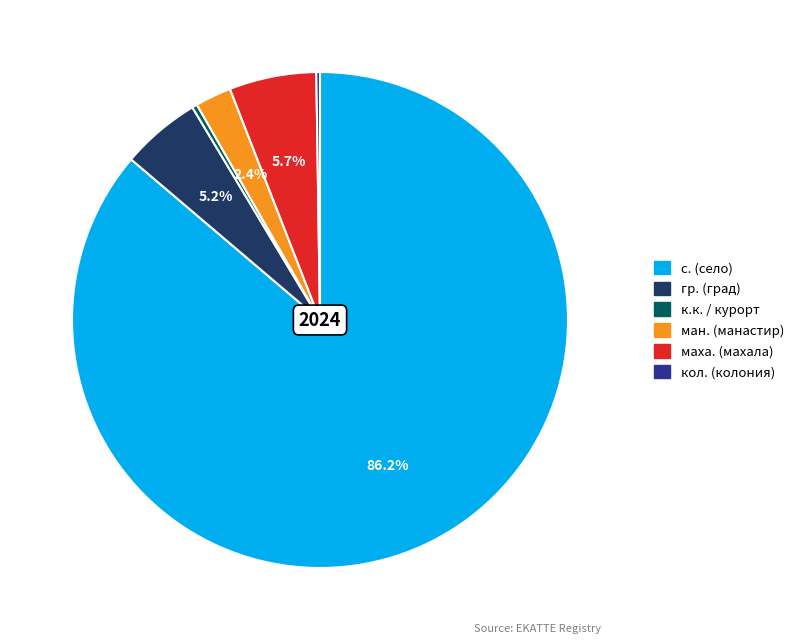

Is there a majority slice in this chart?

Yes